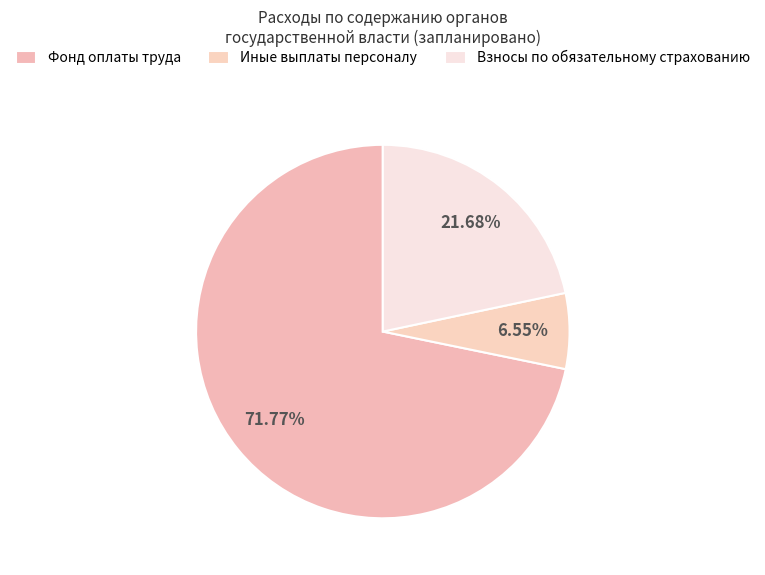

Is it true that Иные выплаты персоналу is 7% of the pie?

True